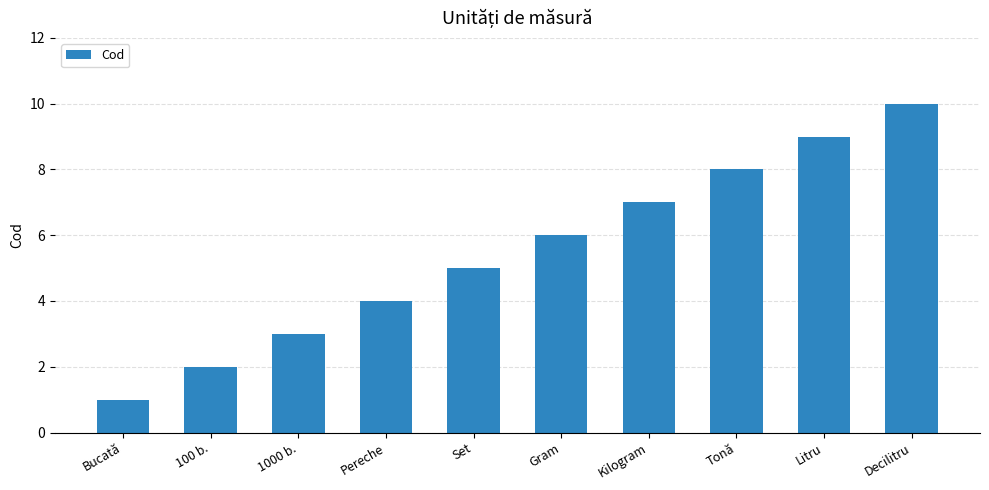

What is the difference between the second highest and minimum values?

8